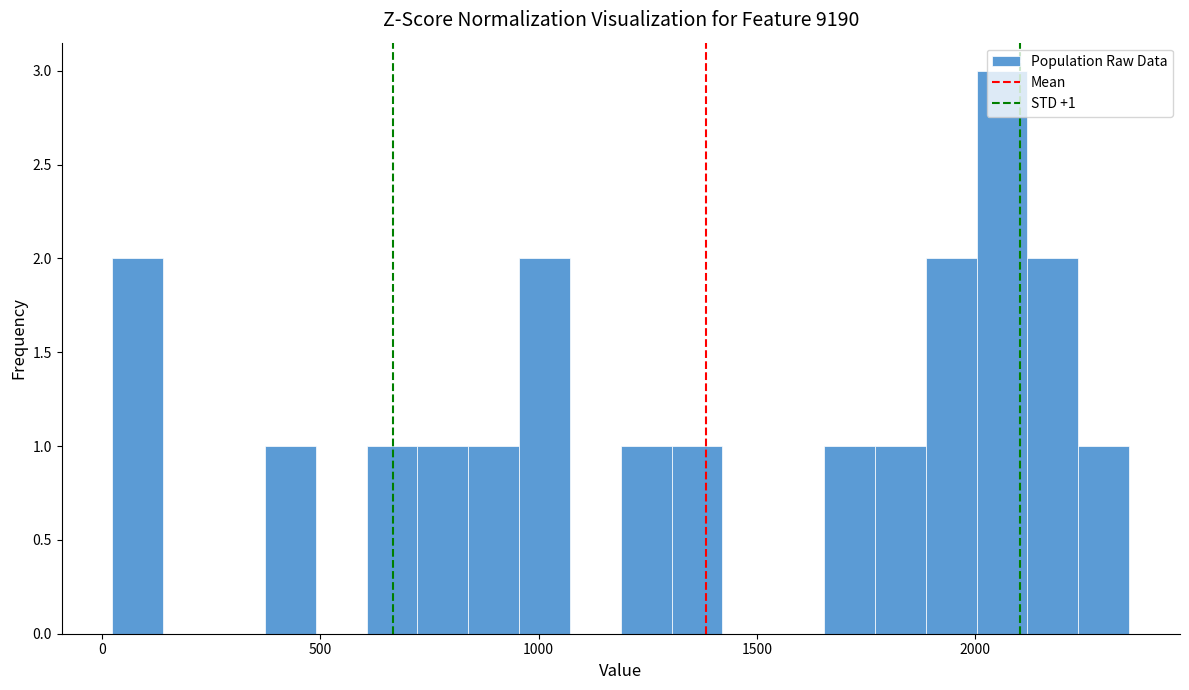

Around what value on the x-axis is the tallest bar? Give the approximate position of its centre, as read against the axis.

2050